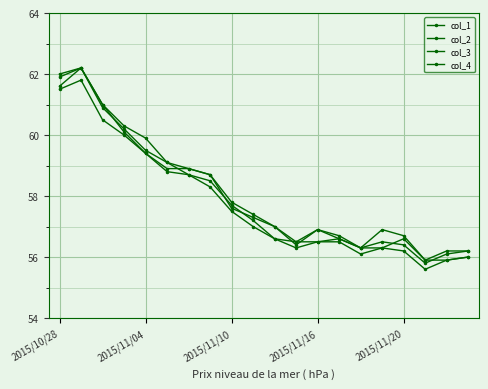

Is this an area chart (filled region under the line)?

No